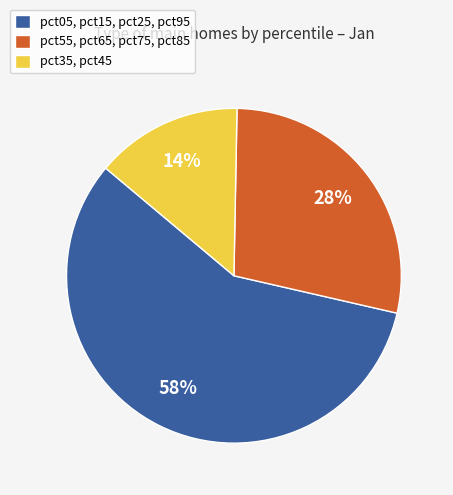

Does any single category account for the majority?

Yes